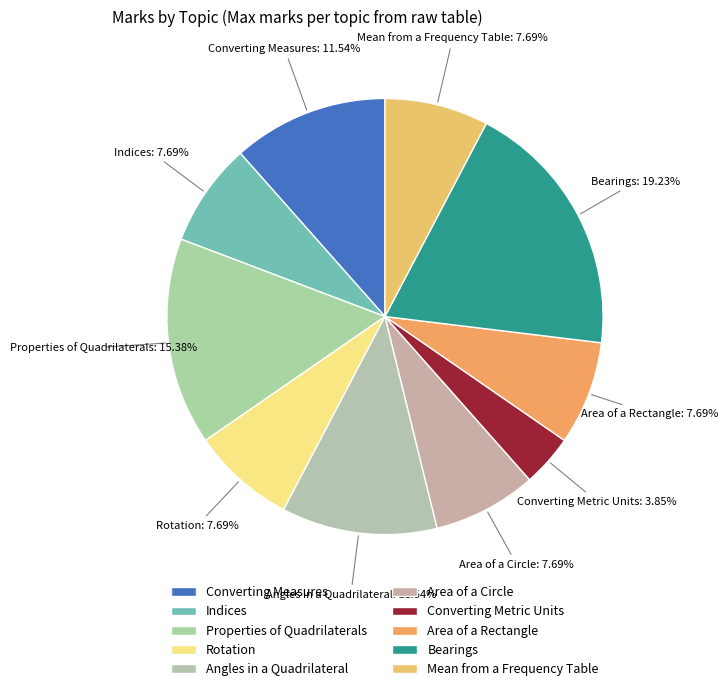

Combined, what portion of the pie is Mean from a Frequency Table and Converting Metric Units?

11.5%